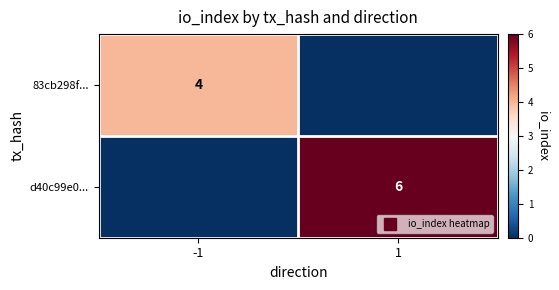

At which category does the chart reach its minimum across all series?

1